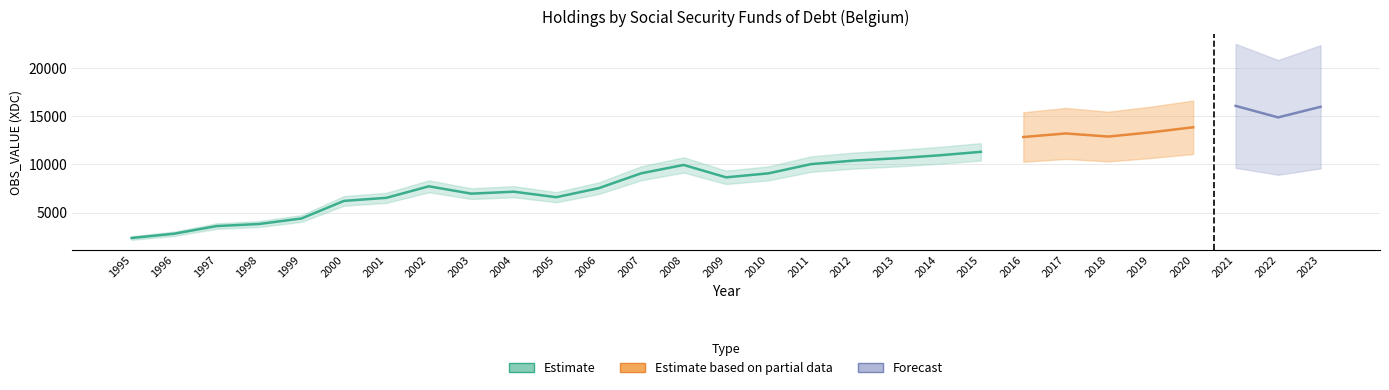

What is the change in value from 2009 to 2023?

+7315